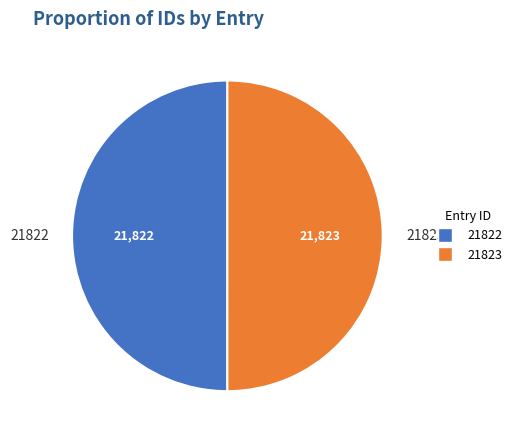

Approximately how many times larger is the value at 21822 compared to 21823?

1.0